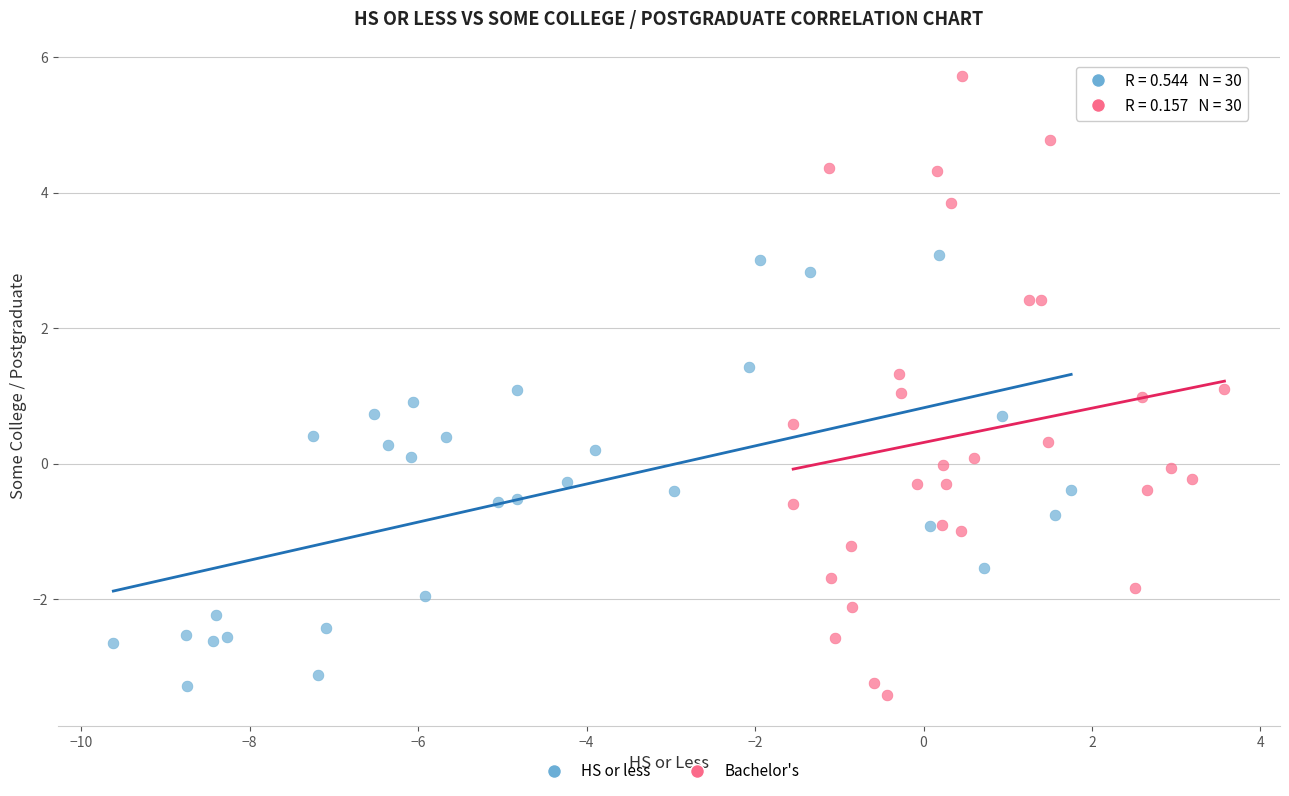

Which series reaches the maximum Y coordinate?

Bachelor's